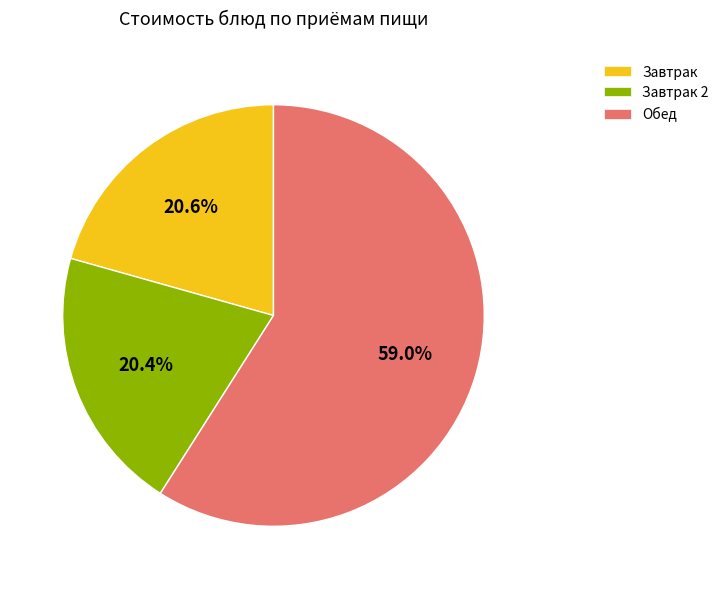

What is the largest slice in the pie chart?

Обед